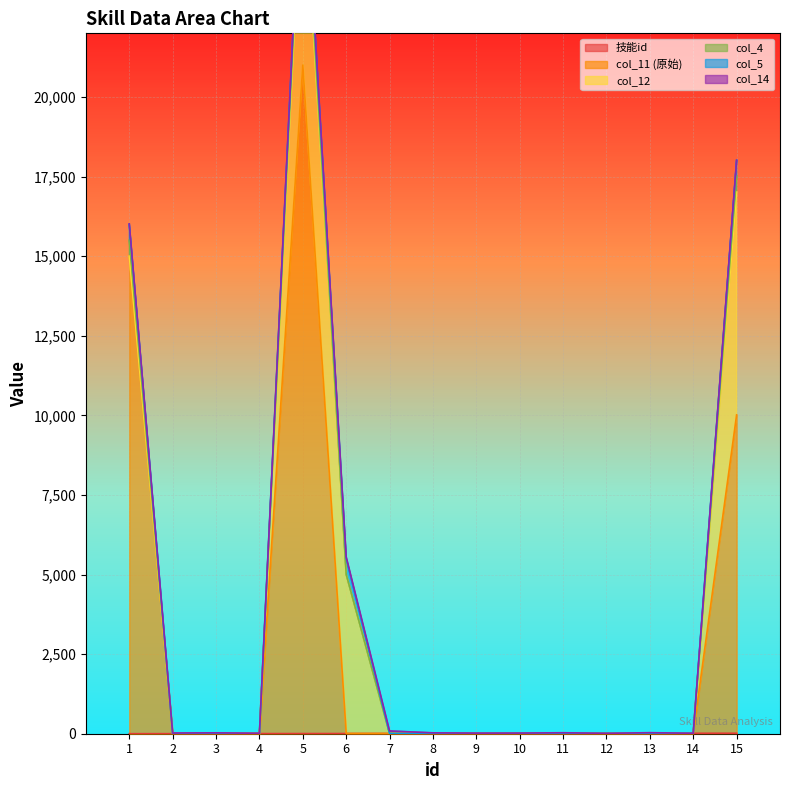

Does the chart display data point markers on the line(s)?

No